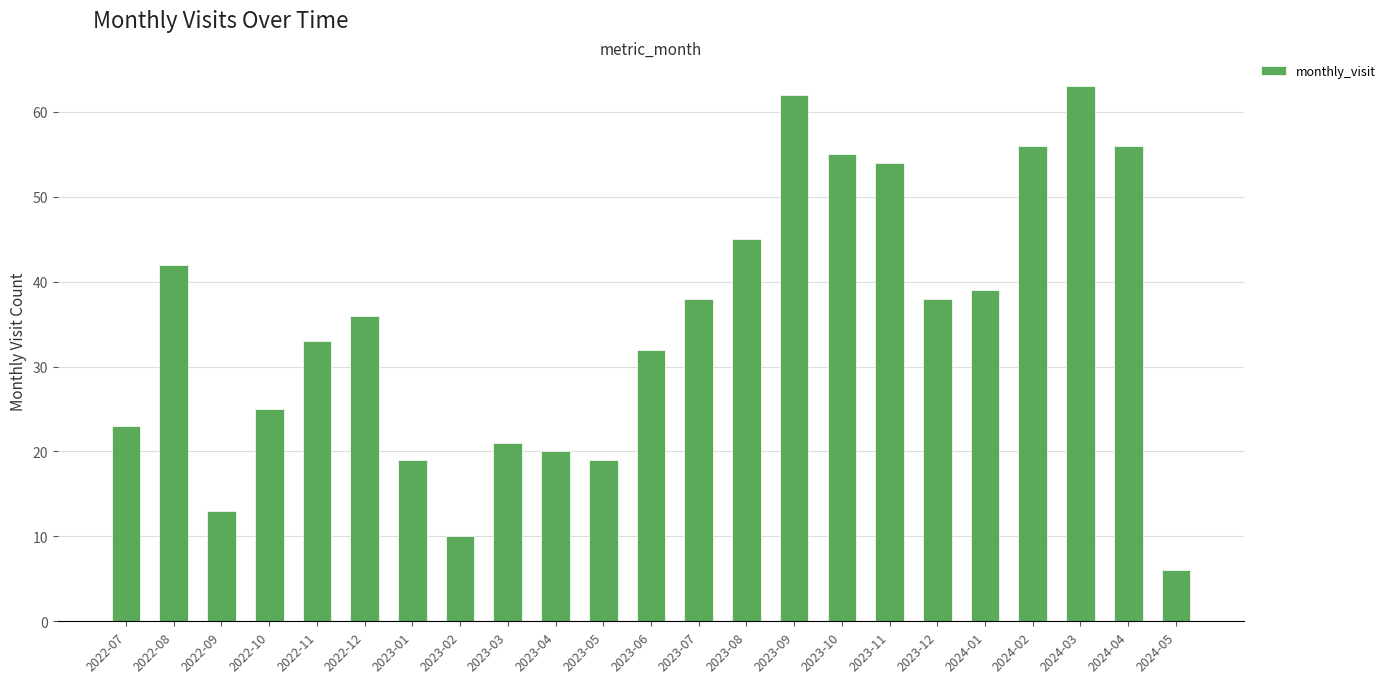

What is the average value?

35